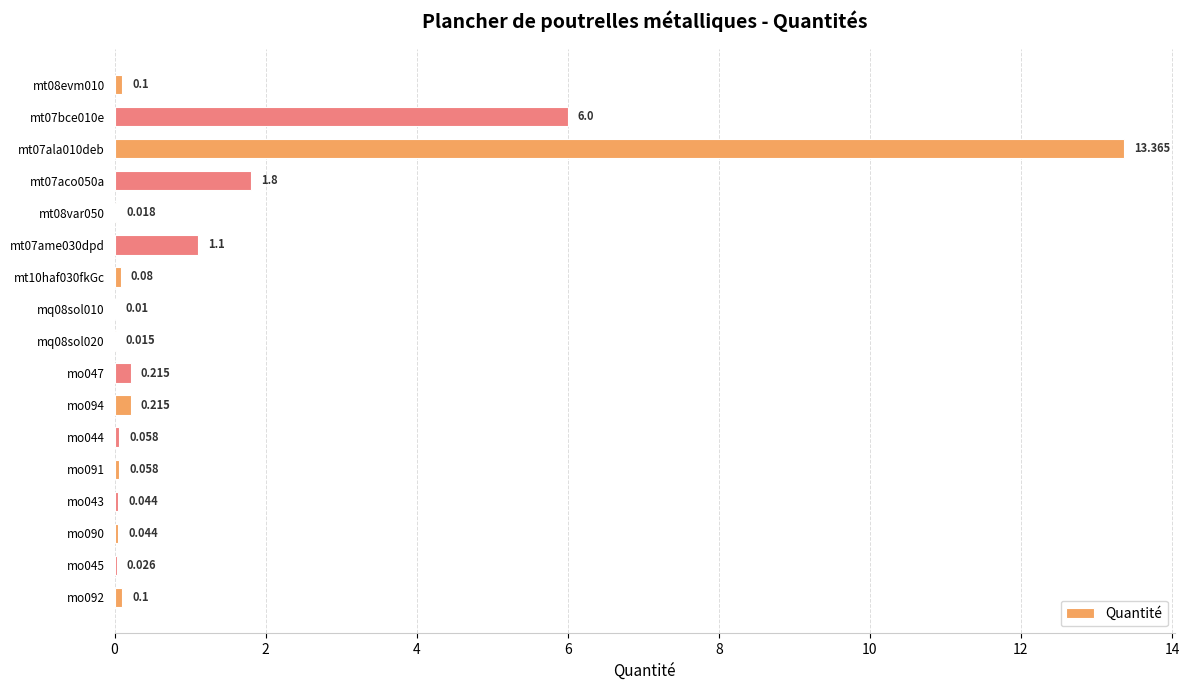

Are the bars grouped side by side (vs. stacked)?

No